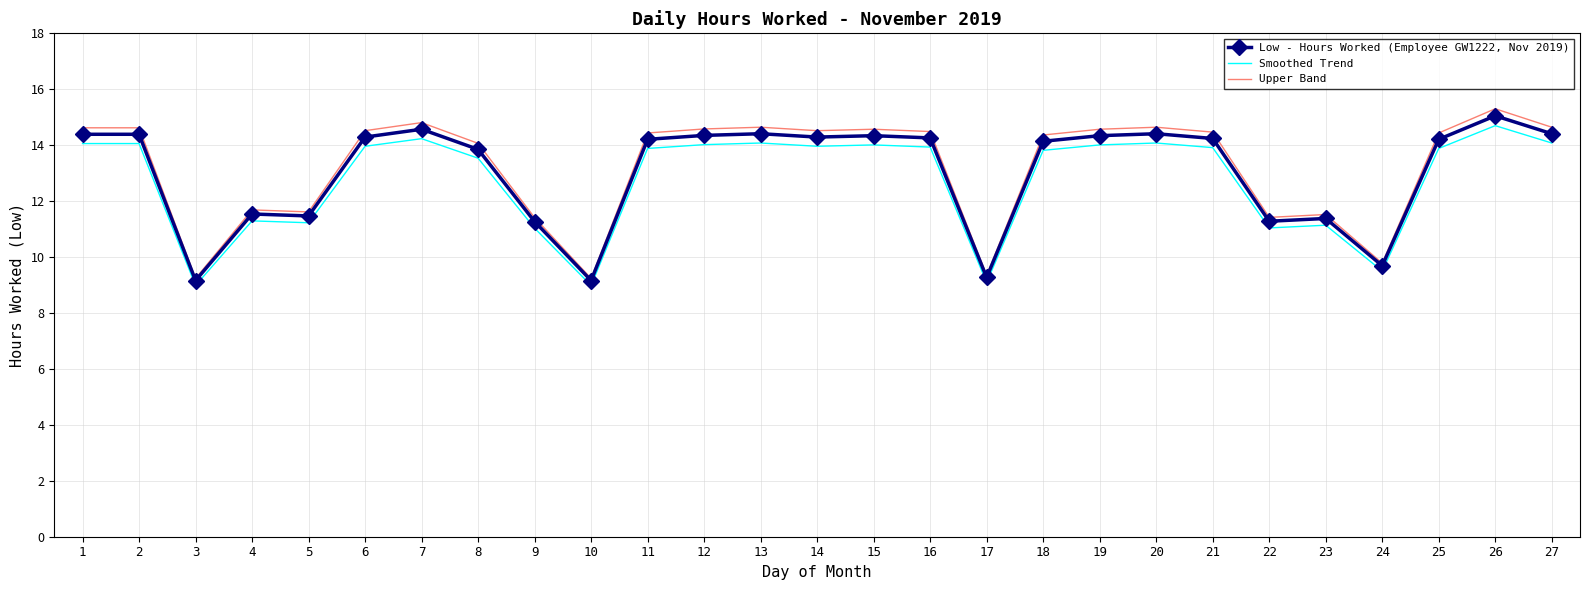

What is the approximate value of Upper Band at 20?

14.6